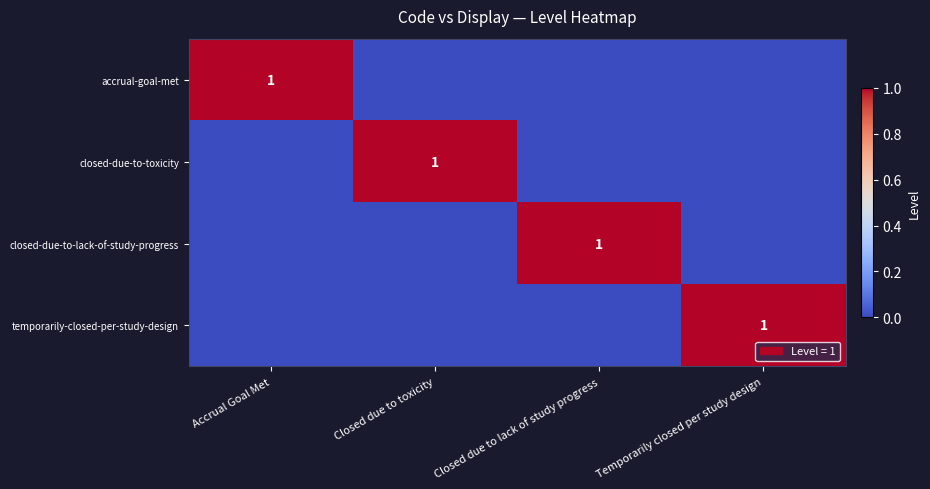

True or false: closed-due-to-toxicity has a value of 2 at Closed due to toxicity.

False